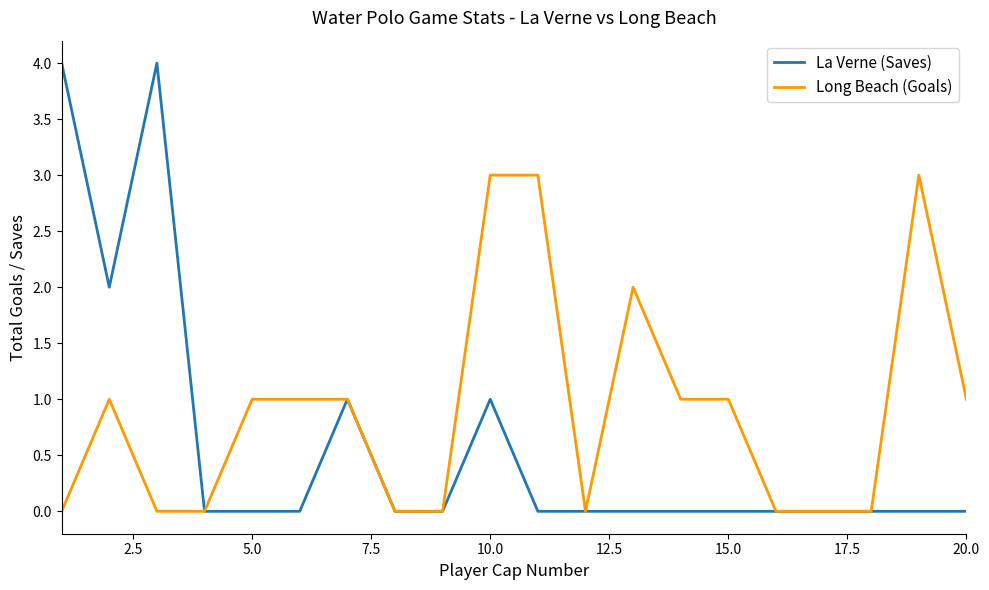

List the series in order of their overall mean, highest first.

Long Beach (Goals), La Verne (Saves)